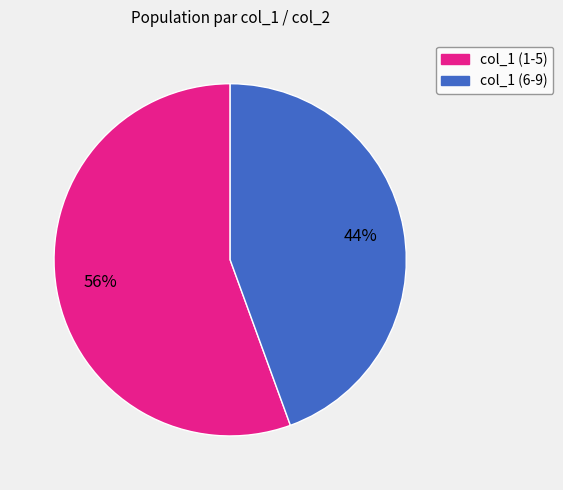

Is there any slice that represents more than half of the pie?

Yes